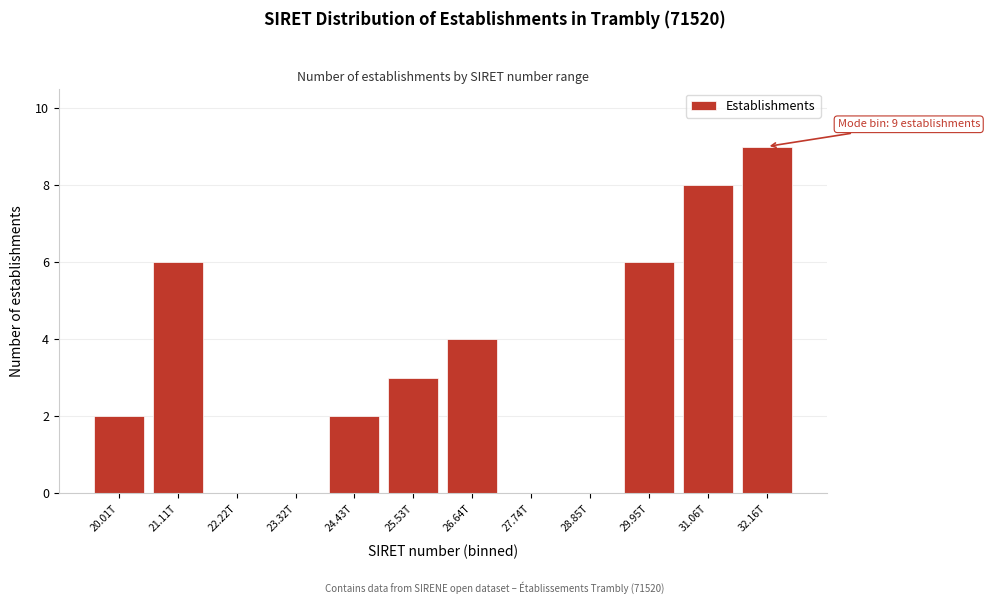

Reading right to left, list all the values displayed in this chart.

32.16T=9	31.06T=8	29.95T=6	28.85T=0	27.74T=0	26.64T=4	25.53T=3	24.43T=2	23.32T=0	22.22T=0	21.11T=6	20.01T=2